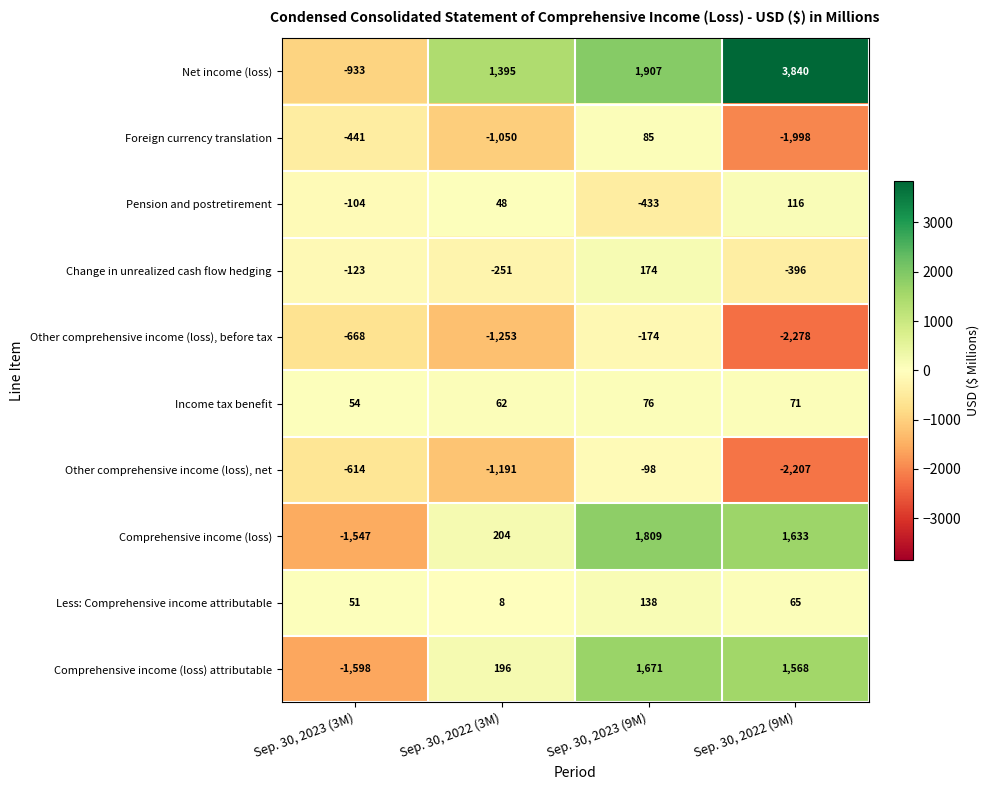

At which category is the sum across all series the highest?

Sep. 30, 2023 (9M)